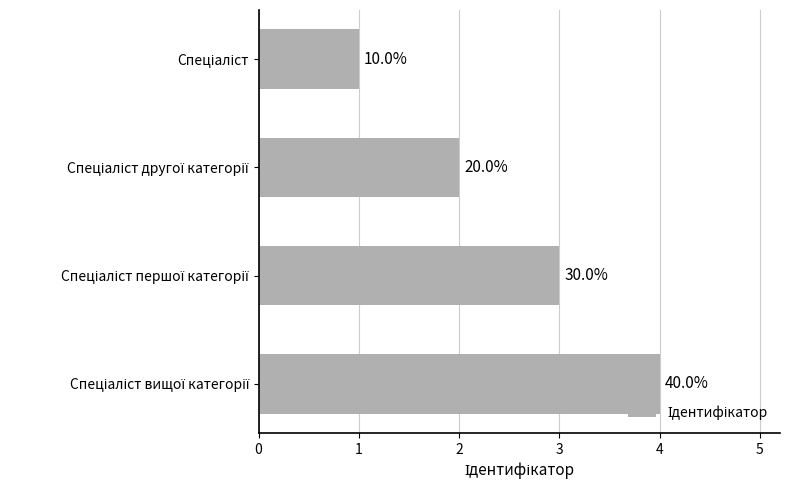

Does the chart contain stacked bars?

No